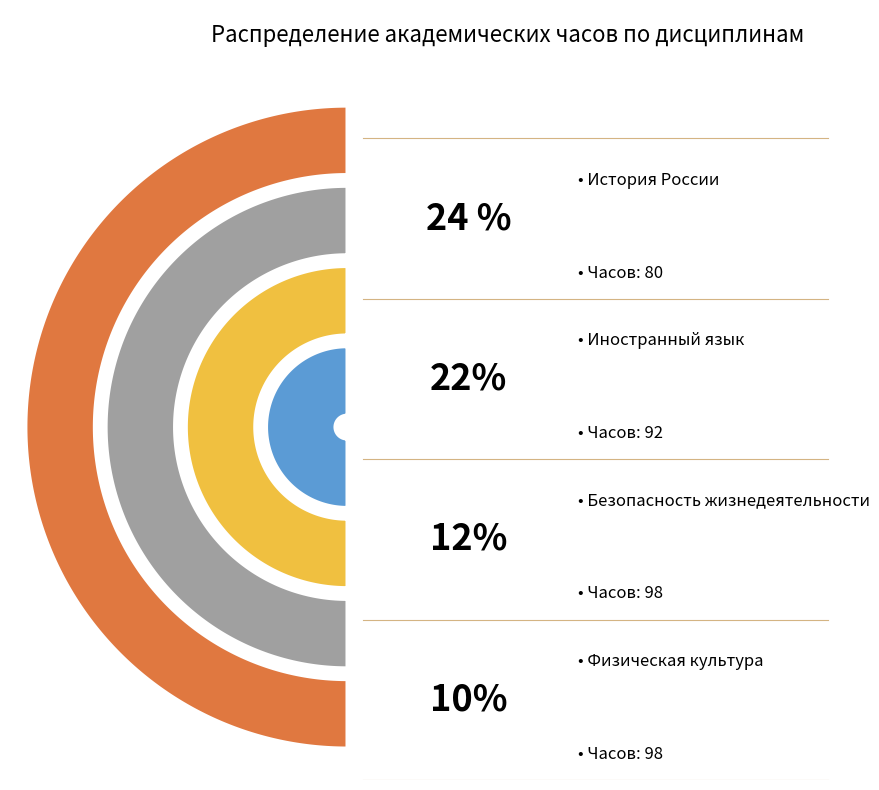

Is there a majority slice in this chart?

No